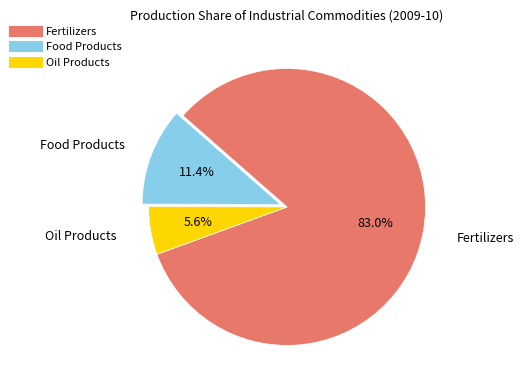

Is there a majority slice in this chart?

Yes